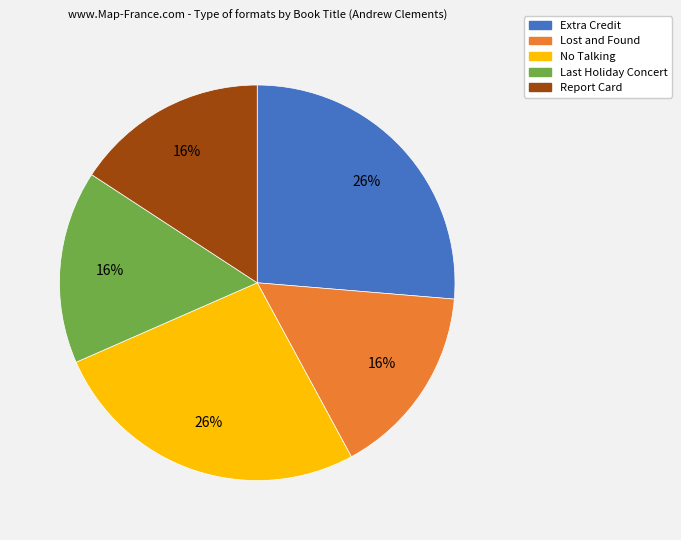

How many segments does this pie chart have?

5